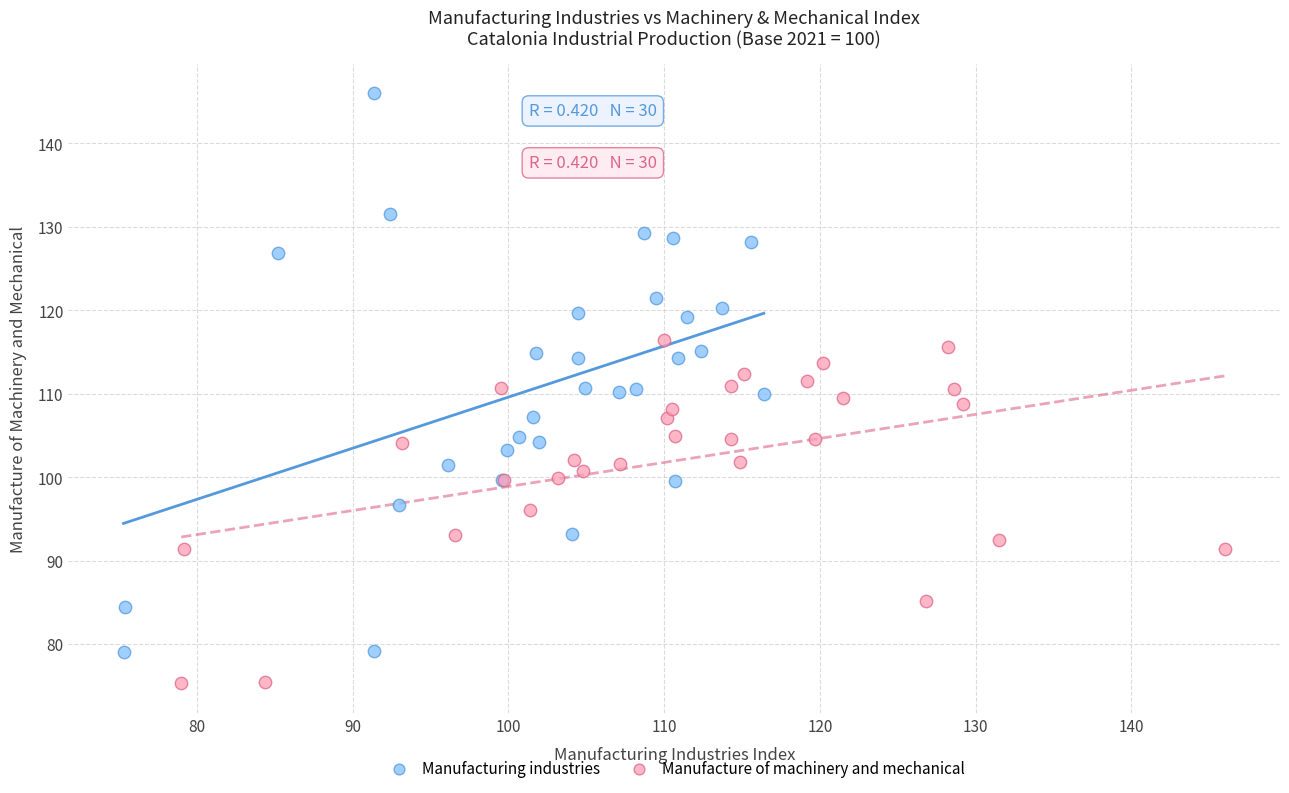

Which series contains the highest Y value?

Manufacturing industries